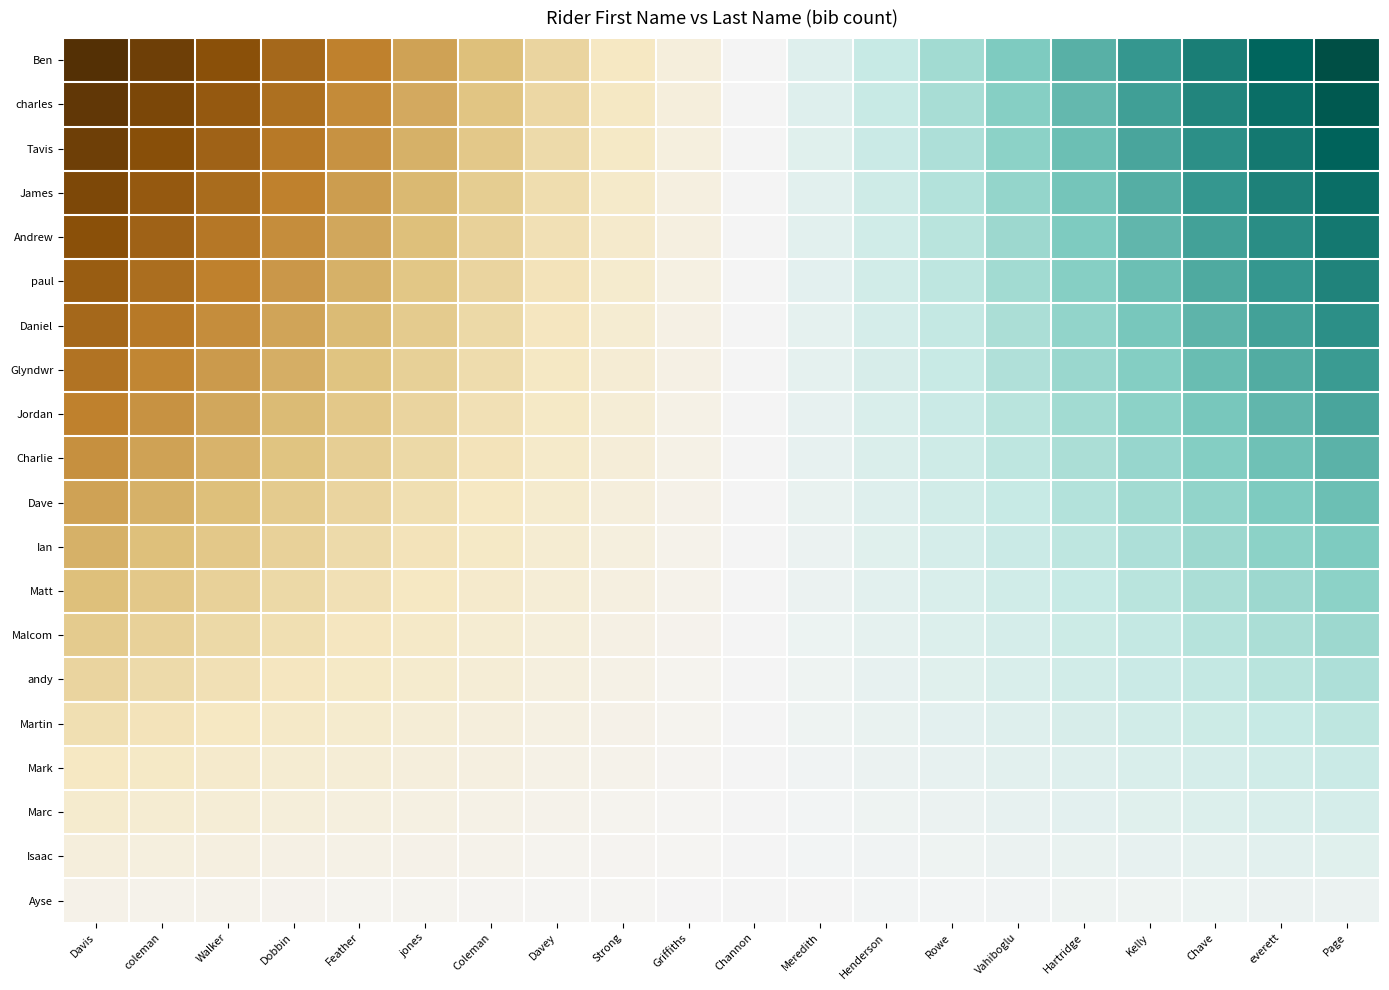

At which category is the sum across all series the highest?

Page